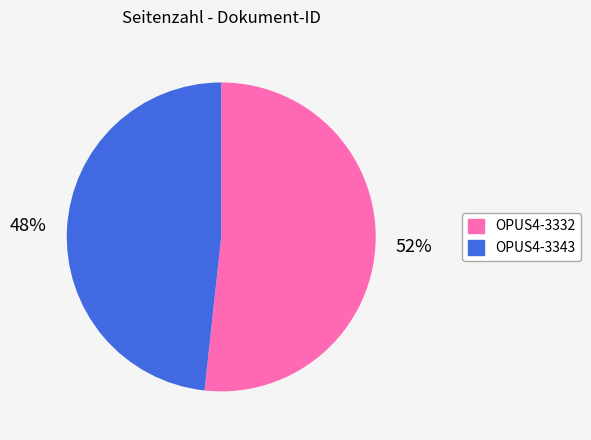

Count the number of slices in the pie.

2